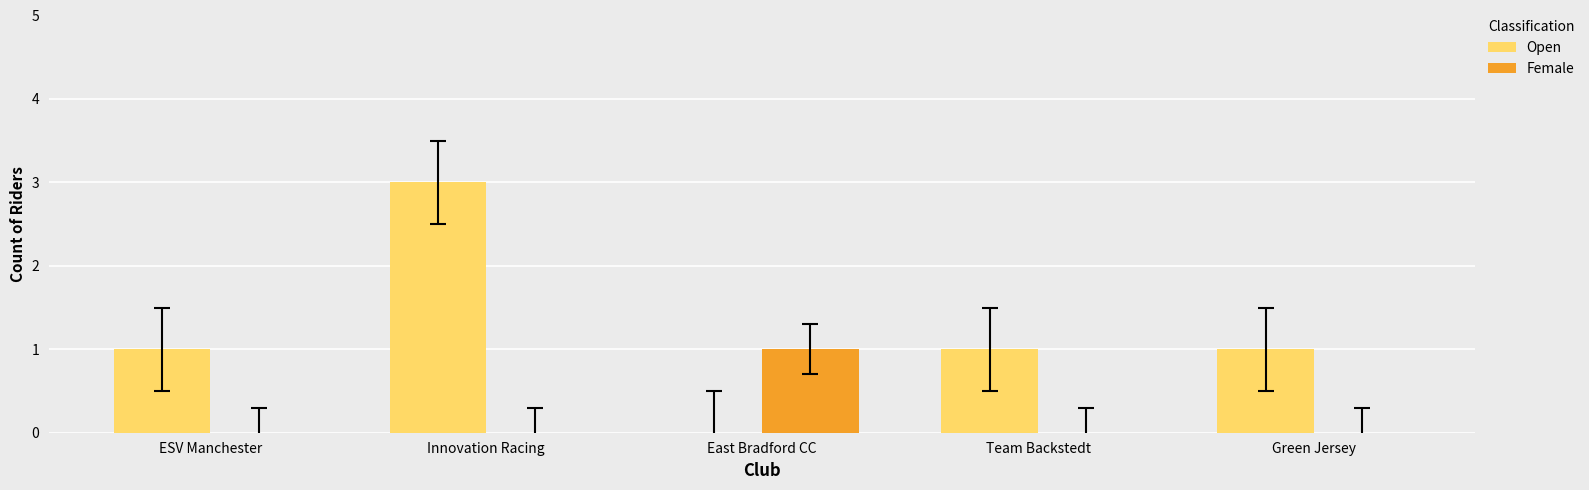

Reading left to right, transcribe all the data shown in this chart.

Open: ESV Manchester=1	Innovation Racing=3	East Bradford CC=0	Team Backstedt=1	Green Jersey=1
Female: ESV Manchester=0	Innovation Racing=0	East Bradford CC=1	Team Backstedt=0	Green Jersey=0